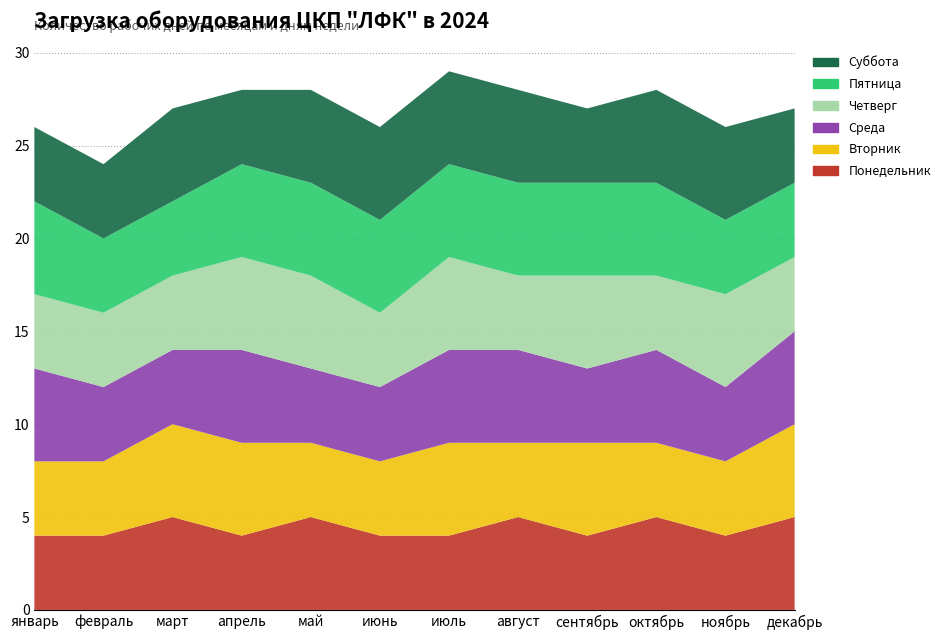

Reading left to right, what are all the values shown in this chart?

Понедельник: 4	4	5	4	5	4	4	5	4	5	4	5
Вторник: 4	4	5	5	4	4	5	4	5	4	4	5
Среда: 5	4	4	5	4	4	5	5	4	5	4	5
Четверг: 4	4	4	5	5	4	5	4	5	4	5	4
Пятница: 5	4	4	5	5	5	5	5	5	5	4	4
Суббота: 4	4	5	4	5	5	5	5	4	5	5	4